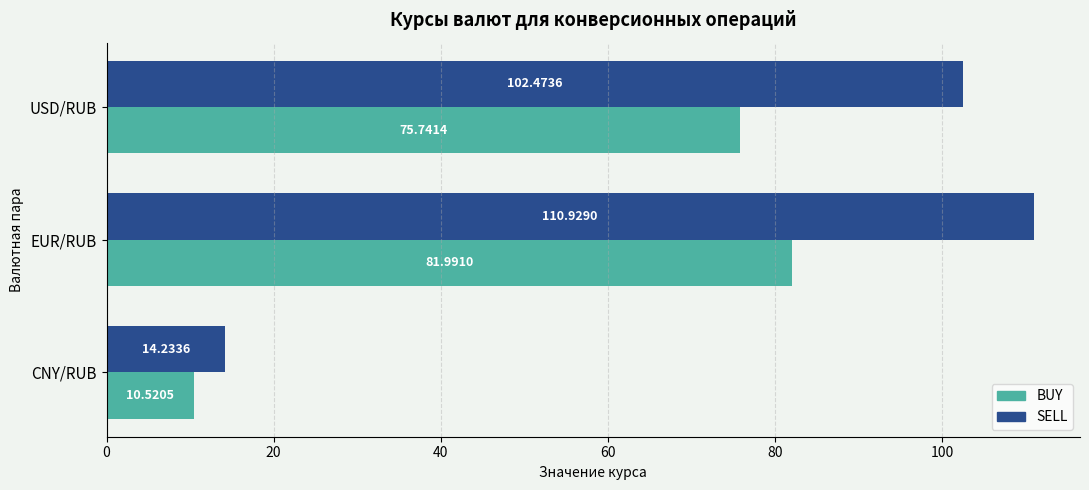

What is the difference between the highest and lowest values at EUR/RUB?

28.9